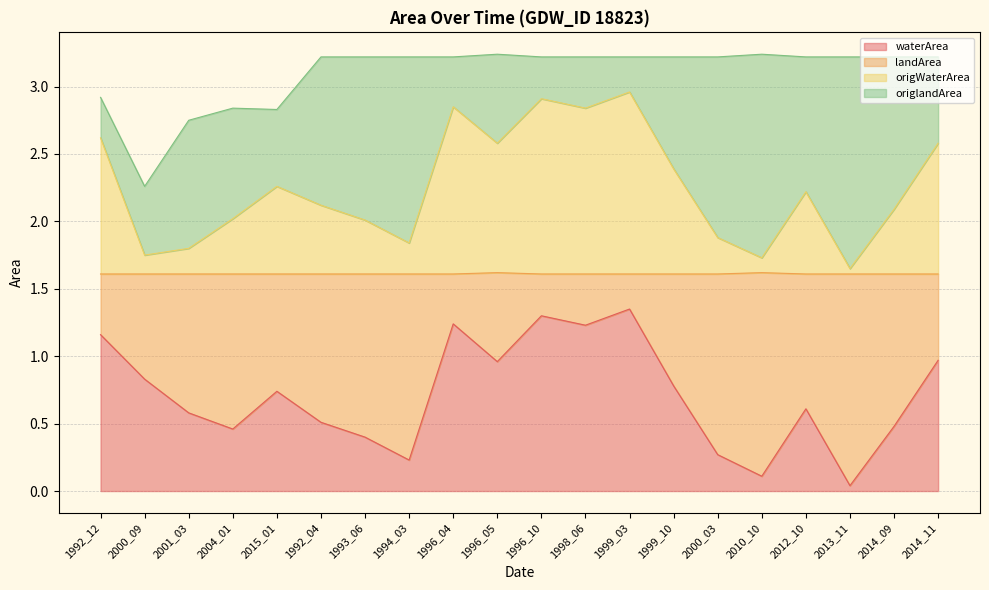

Is it true that waterArea equals 0.2 at 2015_01?

False